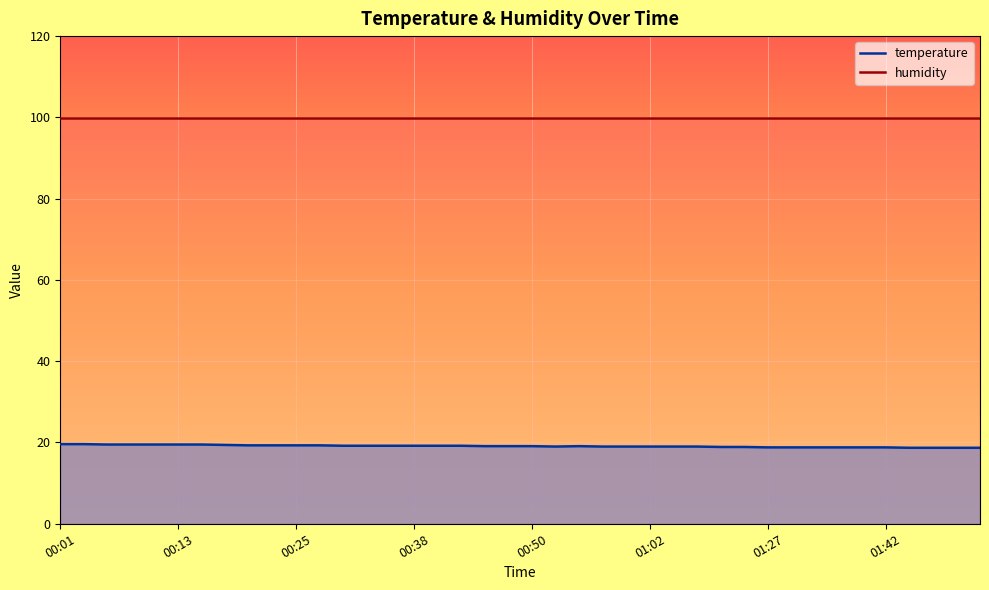

What is the minimum value for humidity?

99.9